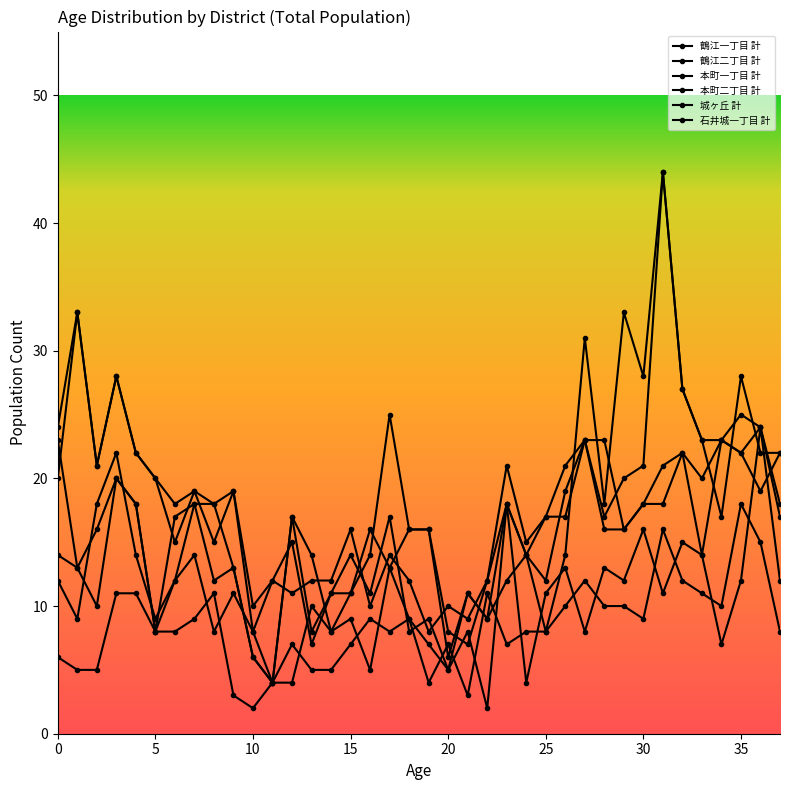

Reading right to left, list all the values displayed in this chart.

鶴江一丁目 計: 22	22	28	17	23	27	44	21	20	17	23	21	17	15	21	12	9	10	8	12	14	10	16	12	12	11	12	10	19	15	19	15	20	22	28	21	33	20
鶴江二丁目 計: 22	19	22	23	23	27	44	28	33	18	31	14	8	14	18	12	7	8	16	16	25	14	11	11	7	15	12	8	19	18	19	18	20	22	28	21	33	24
本町一丁目 計: 18	24	25	23	20	22	21	18	16	16	23	19	12	14	18	9	11	5	9	8	17	11	14	11	8	17	4	6	13	18	18	12	8	18	20	16	13	14
本町二丁目 計: 17	24	22	23	14	22	18	18	16	23	23	17	17	14	12	9	11	6	16	16	13	16	11	8	14	17	4	6	13	12	18	17	8	18	20	10	13	23
城ヶ丘 計: 8	15	18	10	11	12	16	9	10	10	12	10	8	8	7	11	3	7	4	9	8	9	7	5	5	7	4	8	11	8	14	12	9	14	22	18	9	12
石井城一丁目 計: 12	24	12	7	14	15	11	16	12	13	8	13	11	4	18	2	8	5	7	9	13	5	9	8	10	4	4	2	3	11	9	8	8	11	11	5	5	6